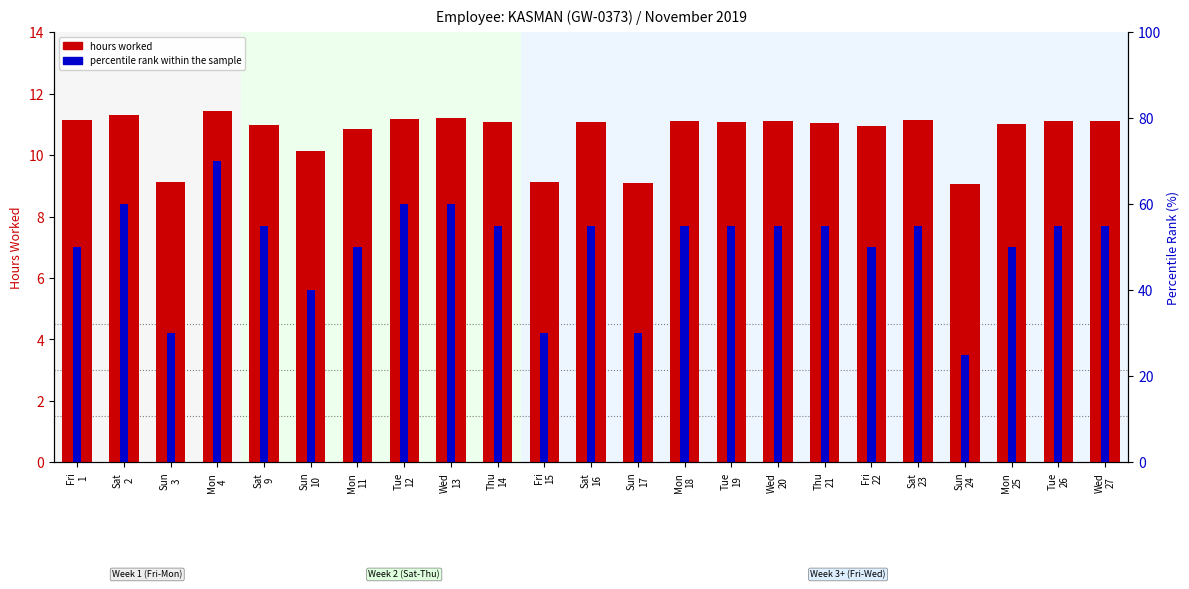

Rank the series at Fri
15 from lowest to highest value.

hours worked, percentile rank within the sample